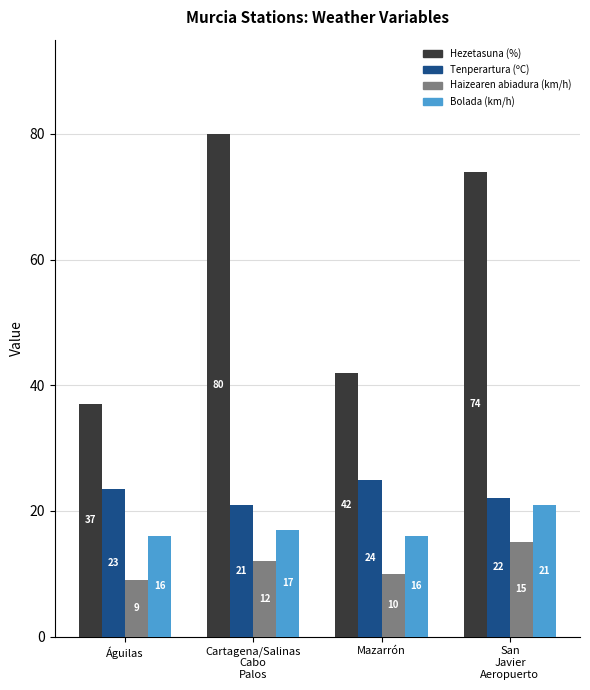

Where does the Hezetasuna (%) series first go above 74?

Cartagena/Salinas
Cabo
Palos